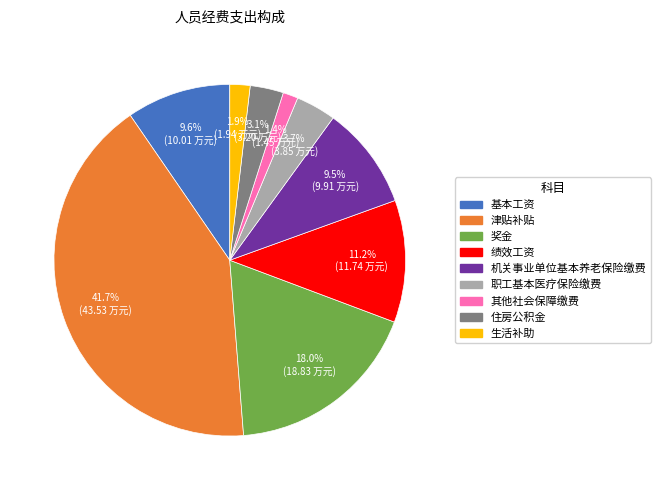

What percentage is the 其他社会保障缴费 slice, to the nearest percent?

1%